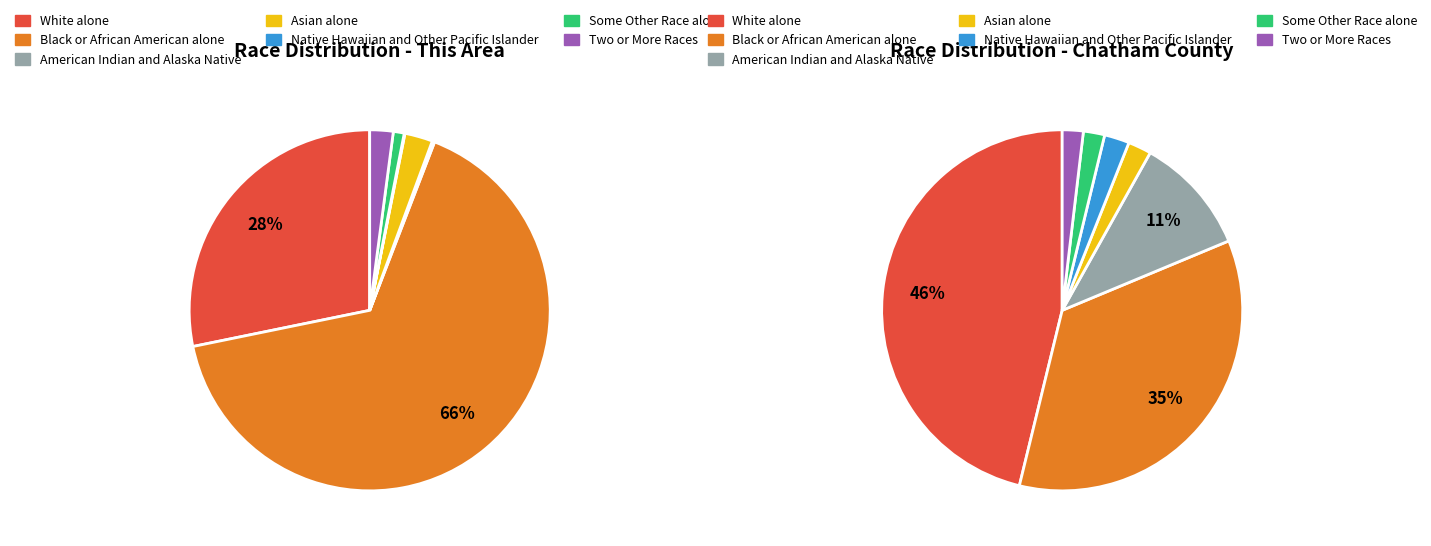

Count the number of slices in the pie.

7